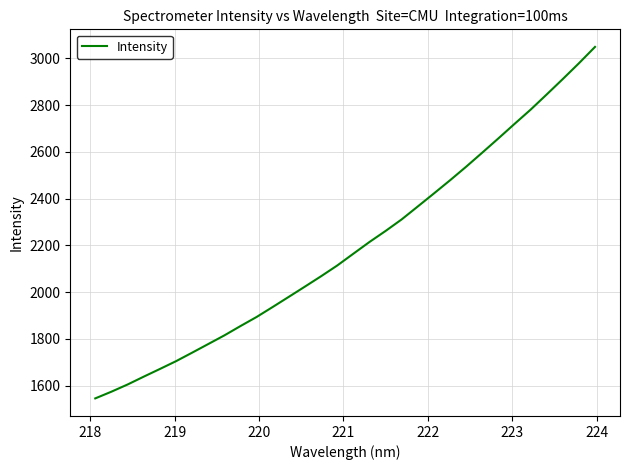

What is the smallest value displayed?

1545.5